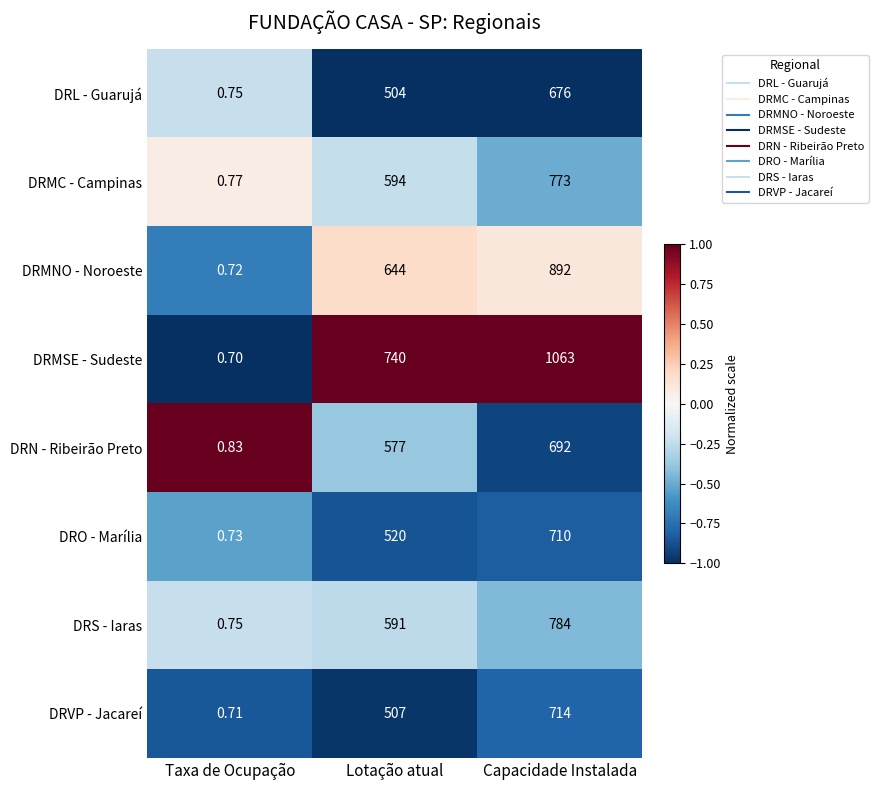

Which category has the highest value in the DRVP - Jacareí series?

Capacidade Instalada